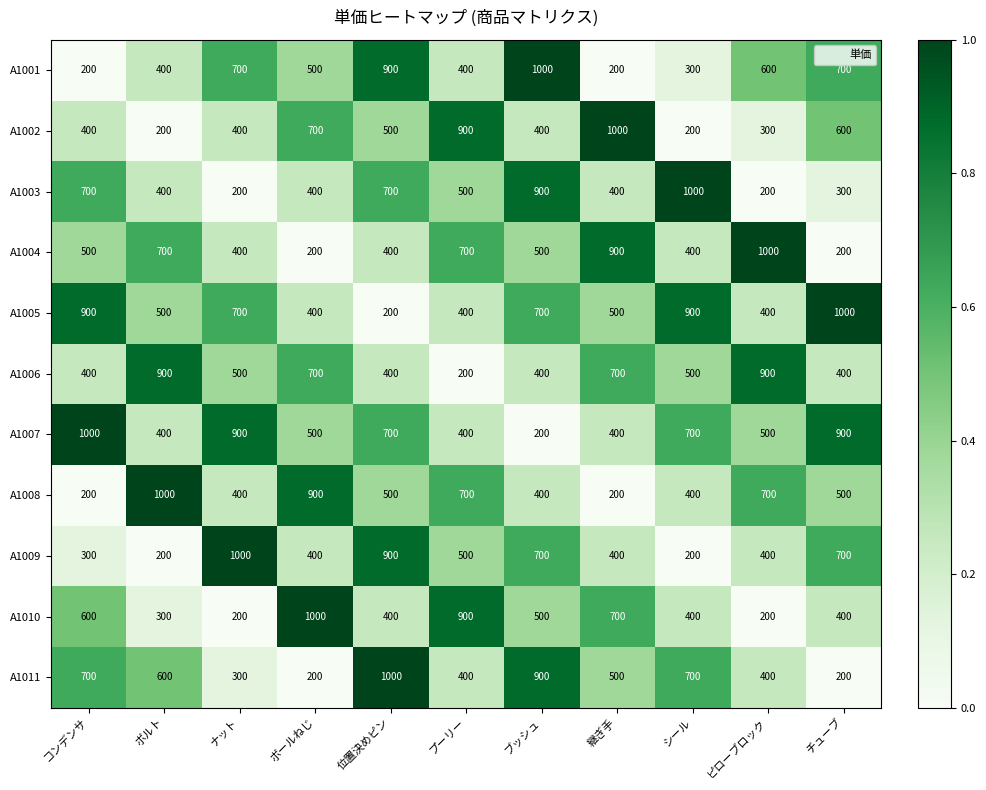

How many data points does each series have?

11